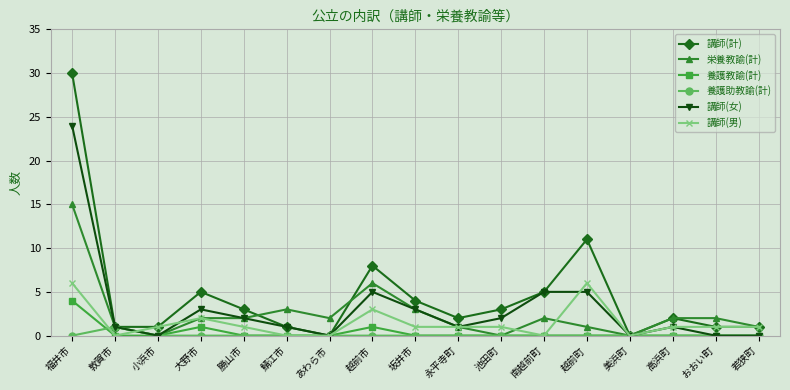

What is the greatest value displayed?

30